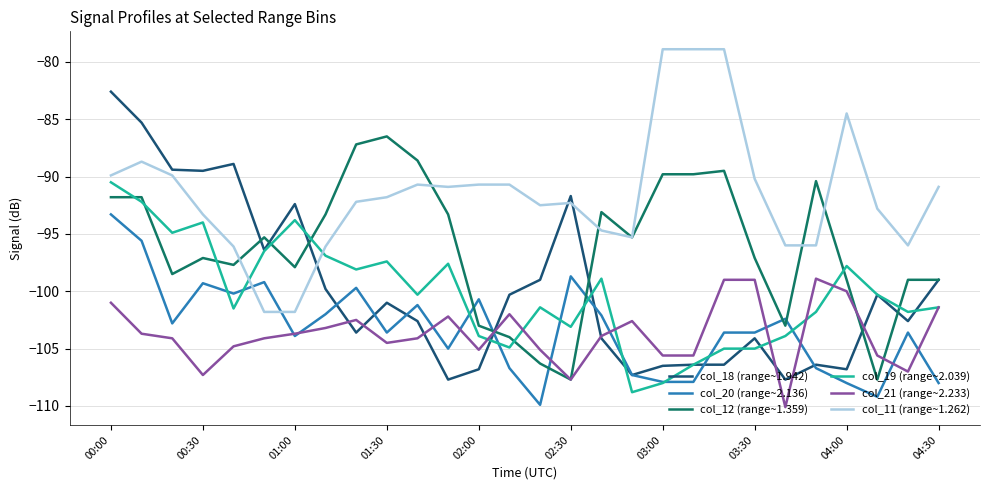

What is the difference between the maximum and minimum values in the col_12 (range~1.359) series?

21.2